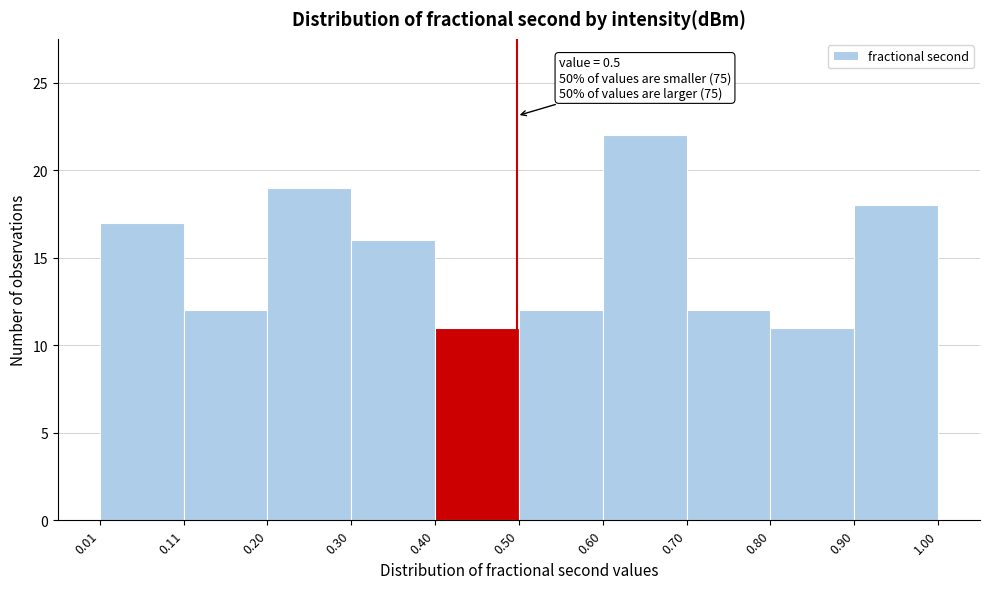

Over which range of the x-axis is the bar tallest?

0.60 to 0.70